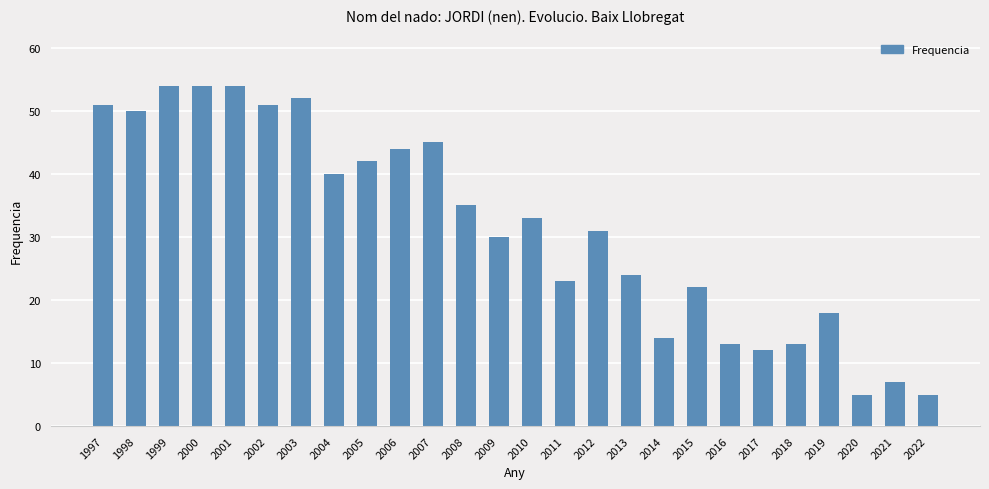

Are the bars grouped side by side (vs. stacked)?

No